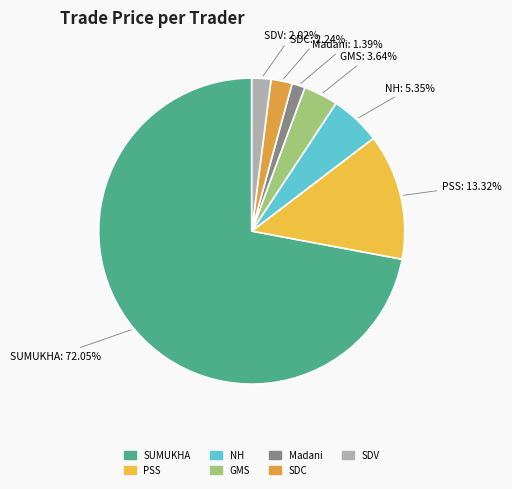

Rank the categories by value from highest to lowest.

SUMUKHA - Sri Sumaka Arecaunt Traders, PSS(PS TRADERS), NH- Nagar Halappa & Sons, GMS - G. Mallikarjunappa & Sons., SDC - Dhanalaxmi Traders, SDV - S.D. Veerappa, Madani Adike stores